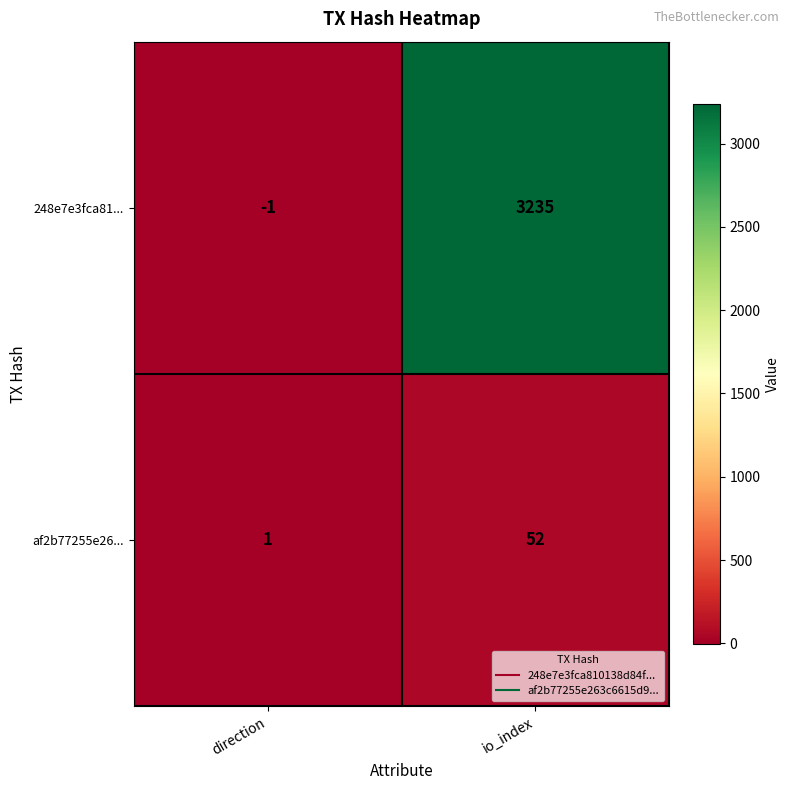

Reading left to right, list all the values displayed in this chart.

248e7e3fca81...: -1	3235
af2b77255e26...: 1	52